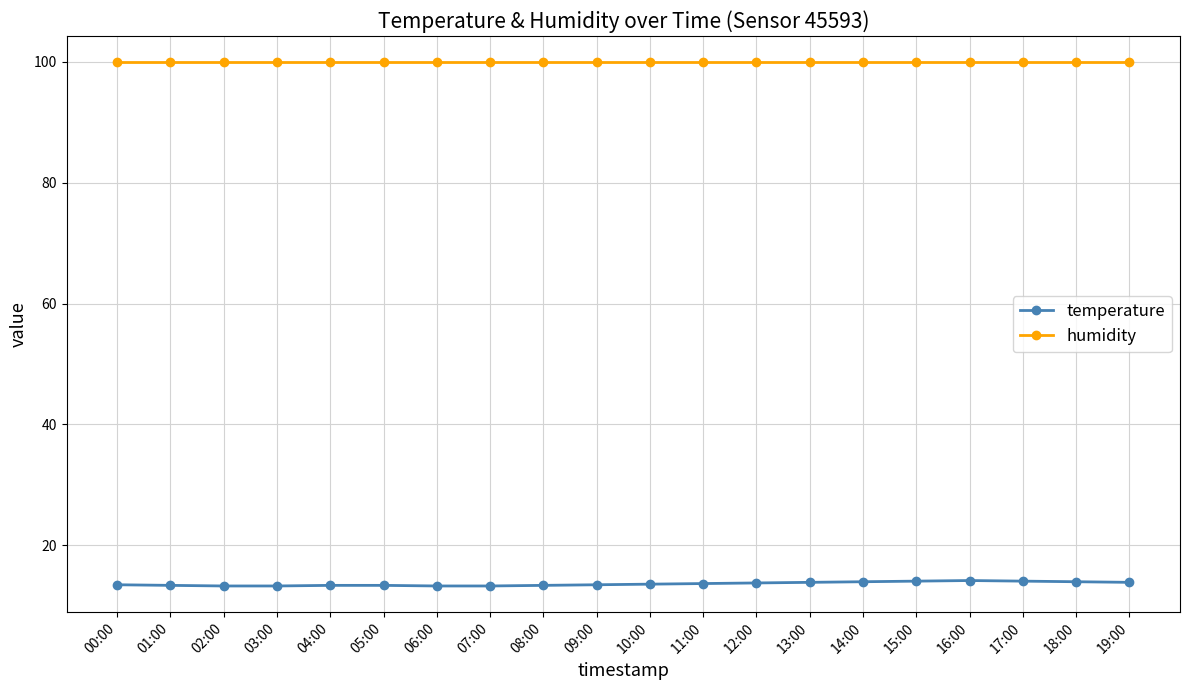

True or false: humidity and temperature intersect in this chart.

False